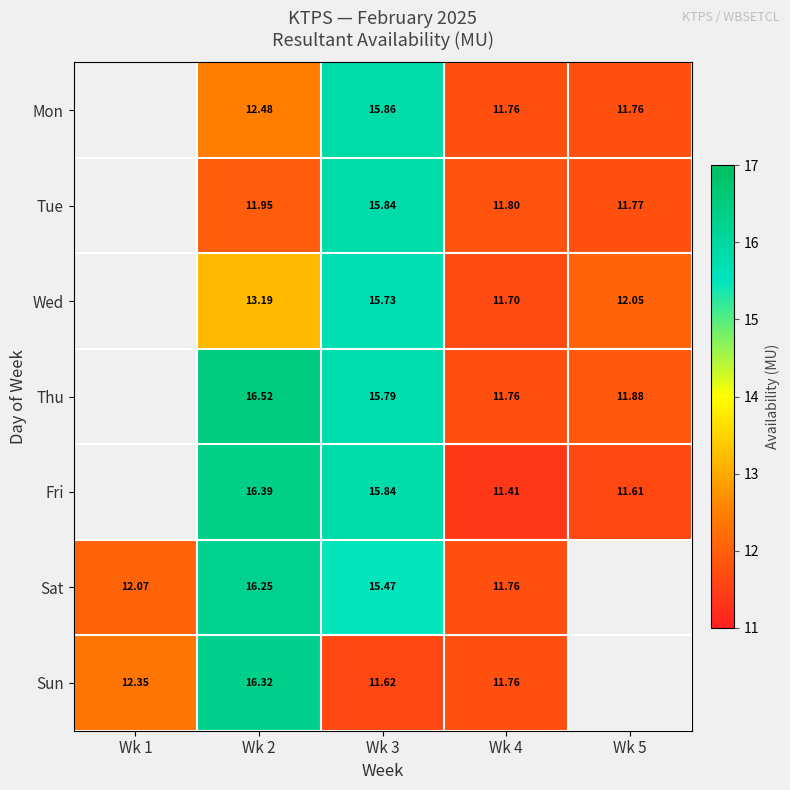

True or false: Tue has a value of 4.5 at Wk 3.

False